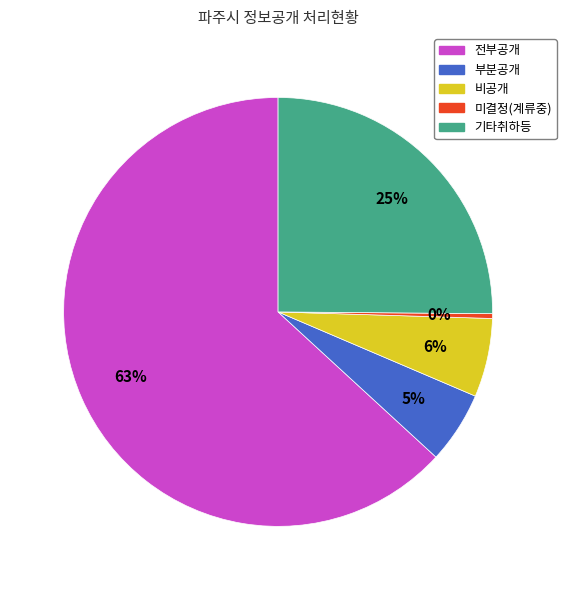

What is the majority slice?

전부공개